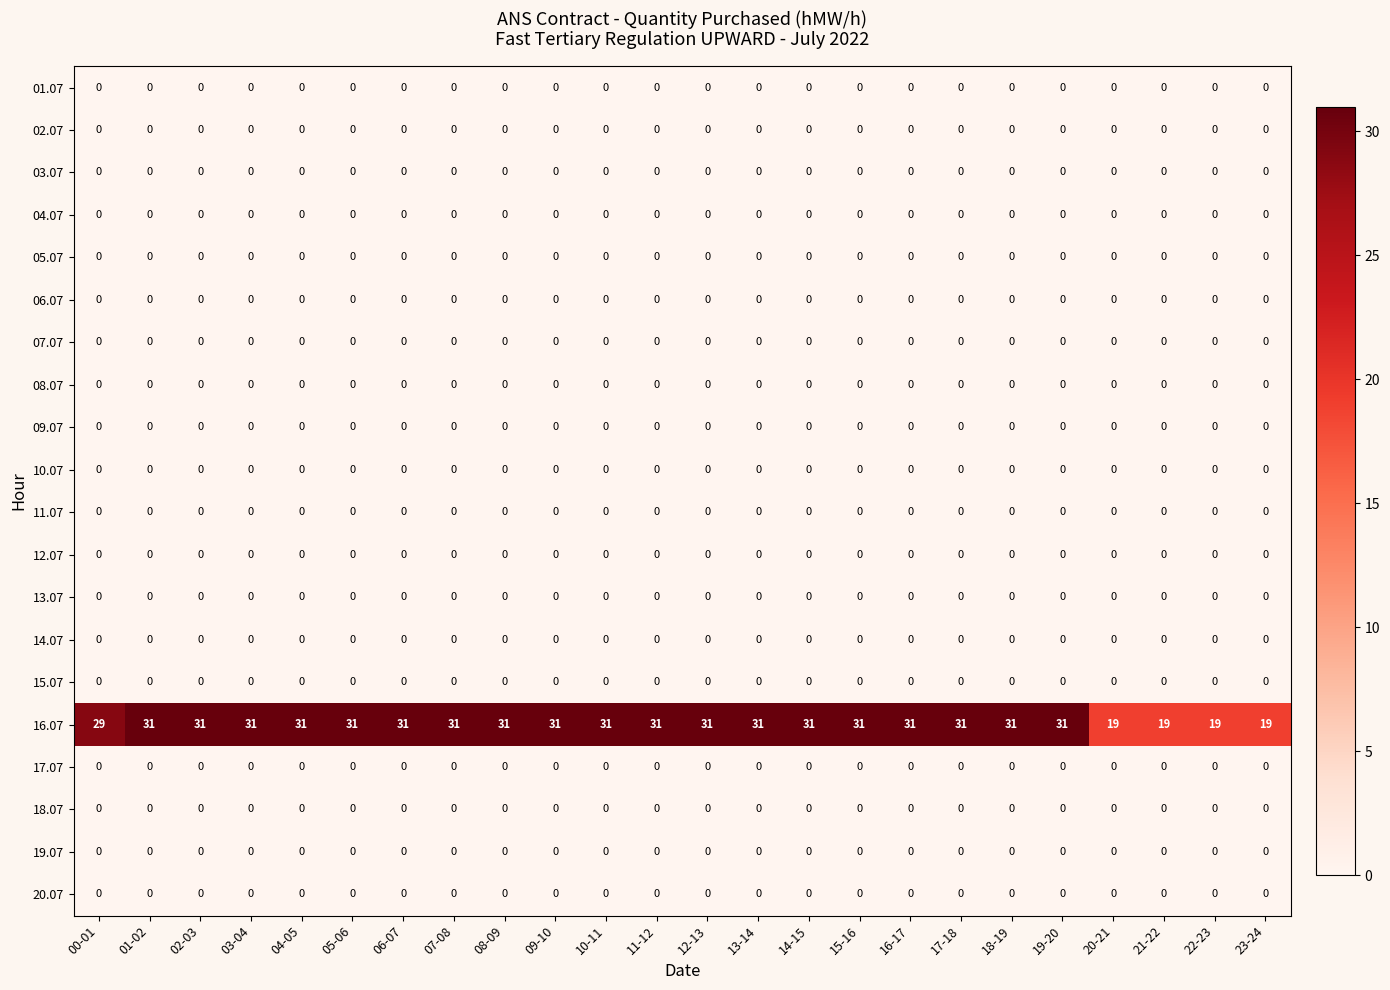

Which series has the largest range (max minus min)?

16.07